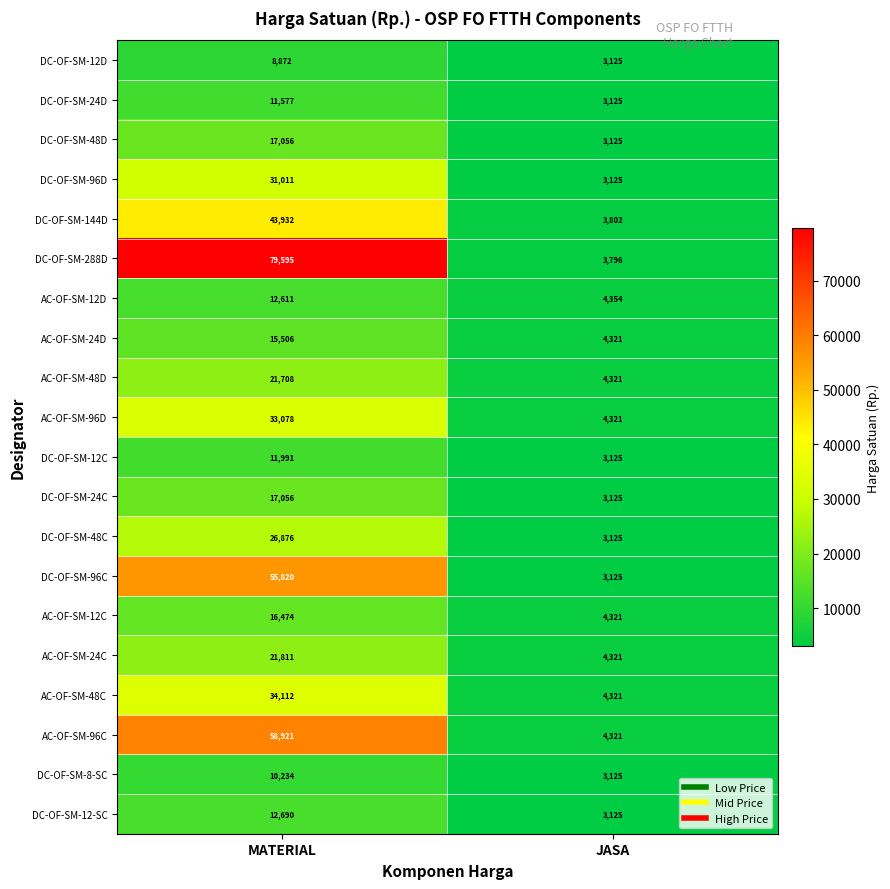

At which category is the sum across all series the highest?

MATERIAL